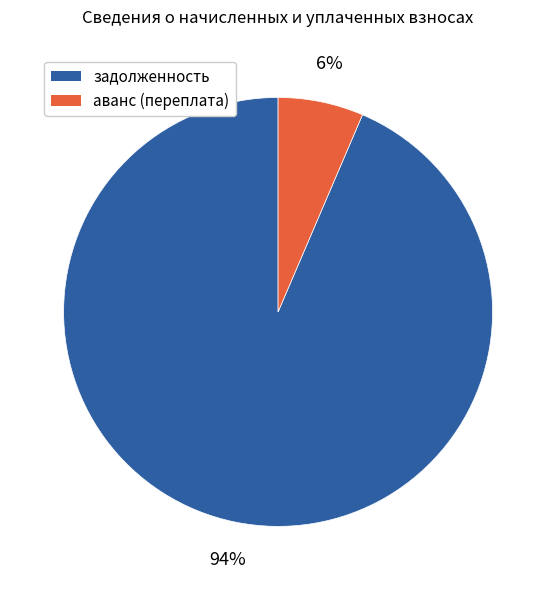

What is the smallest slice in the pie chart?

аванс (переплата)